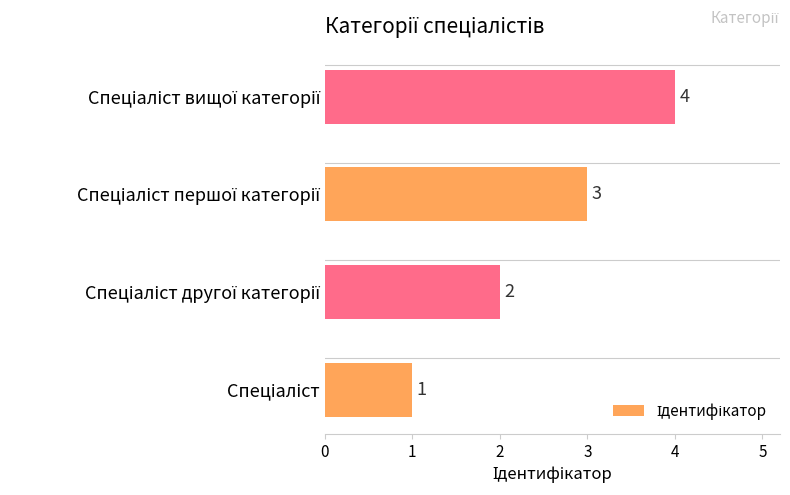

What is the difference between the maximum and minimum values?

3